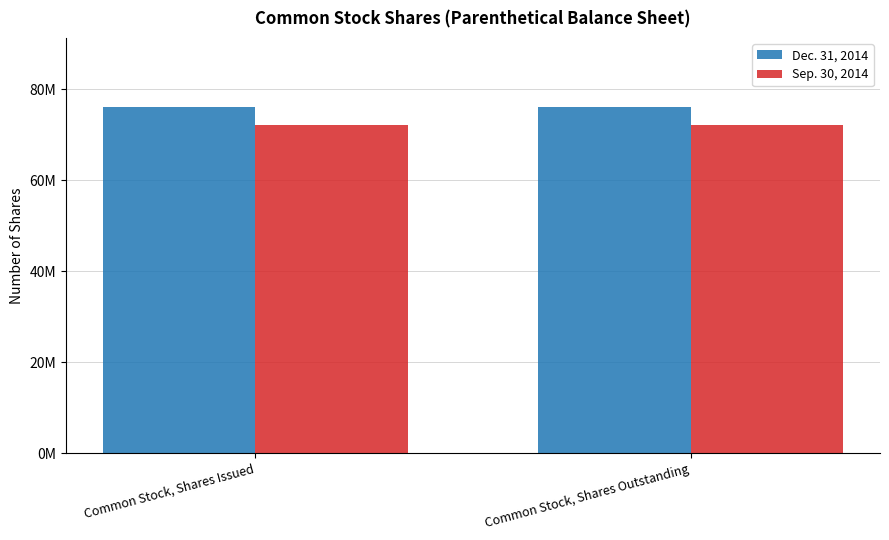

What is the difference between the highest and lowest values at Common Stock, Shares Outstanding?

4000000